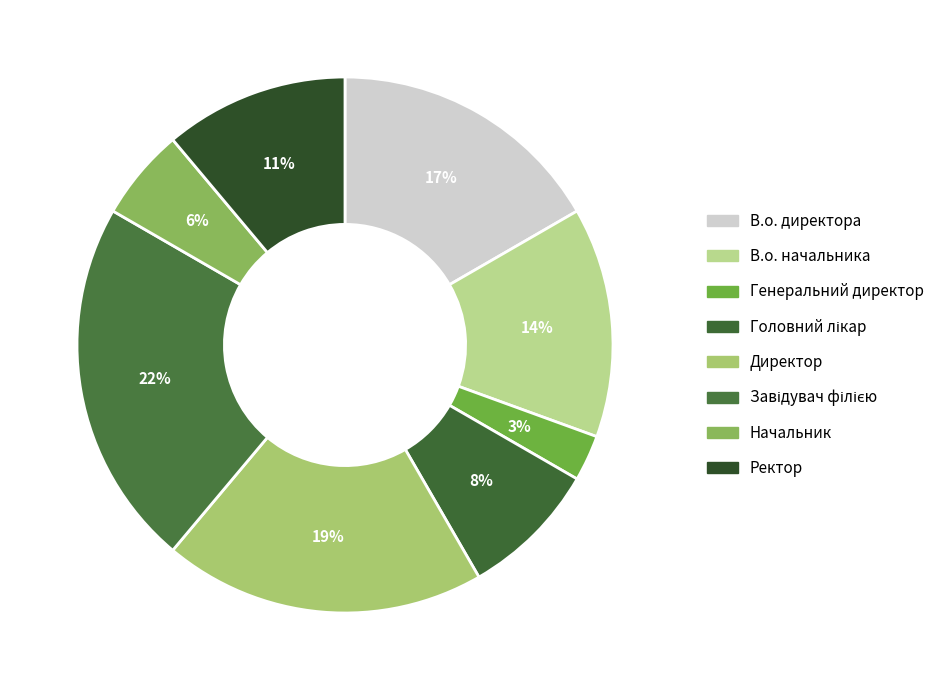

How many slices are in this pie chart?

8